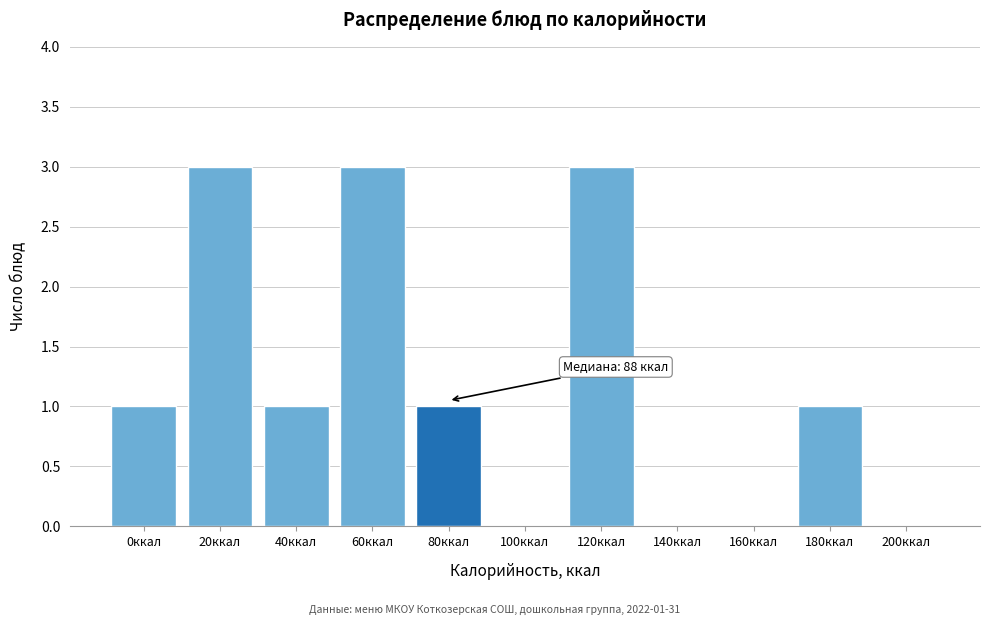

Reading left to right, transcribe all the data shown in this chart.

0ккал=1	20ккал=3	40ккал=1	60ккал=3	80ккал=1	100ккал=0	120ккал=3	140ккал=0	160ккал=0	180ккал=1	200ккал=0